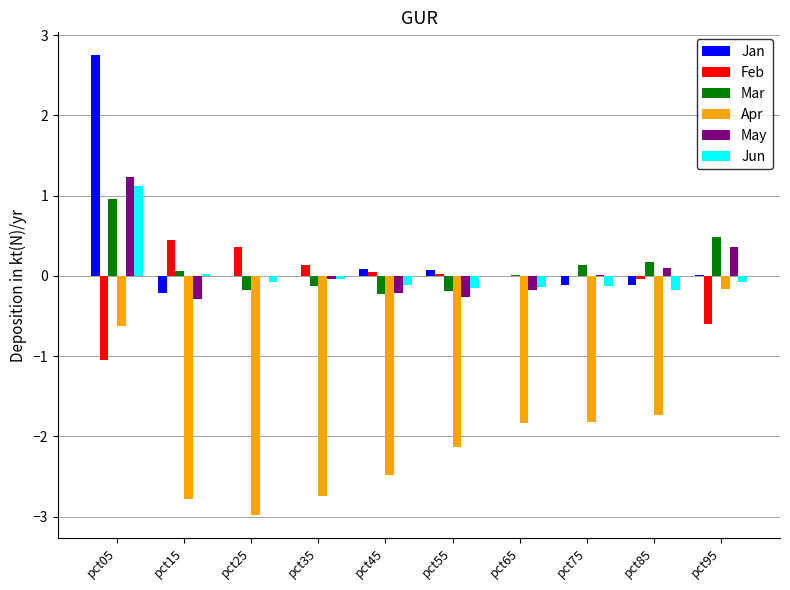

Between pct15 and pct55, which series saw the biggest shift?

Apr